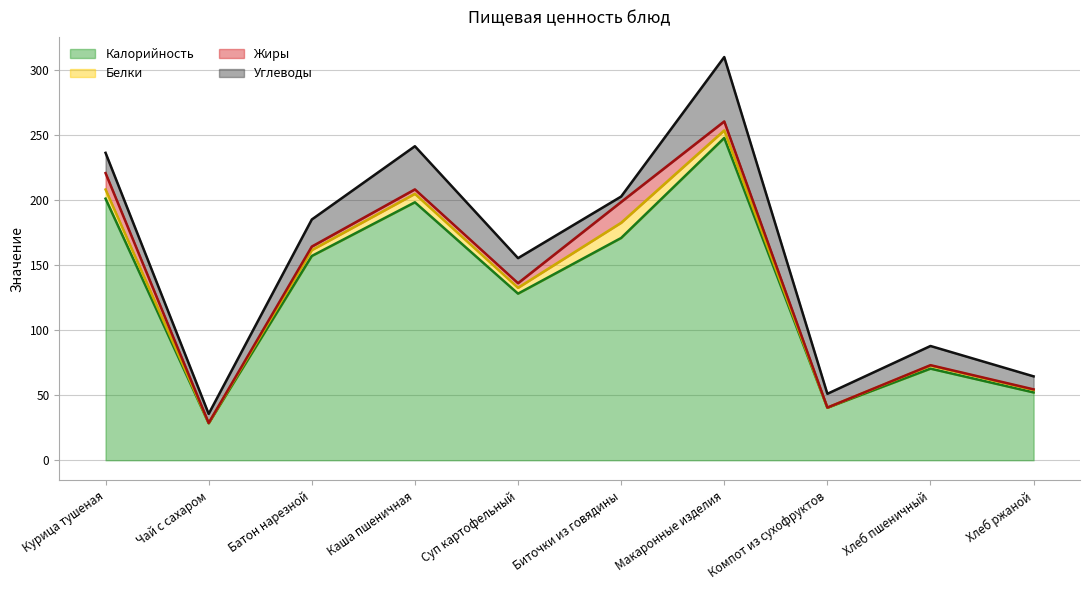

What position from the left is Курица тушеная?

1